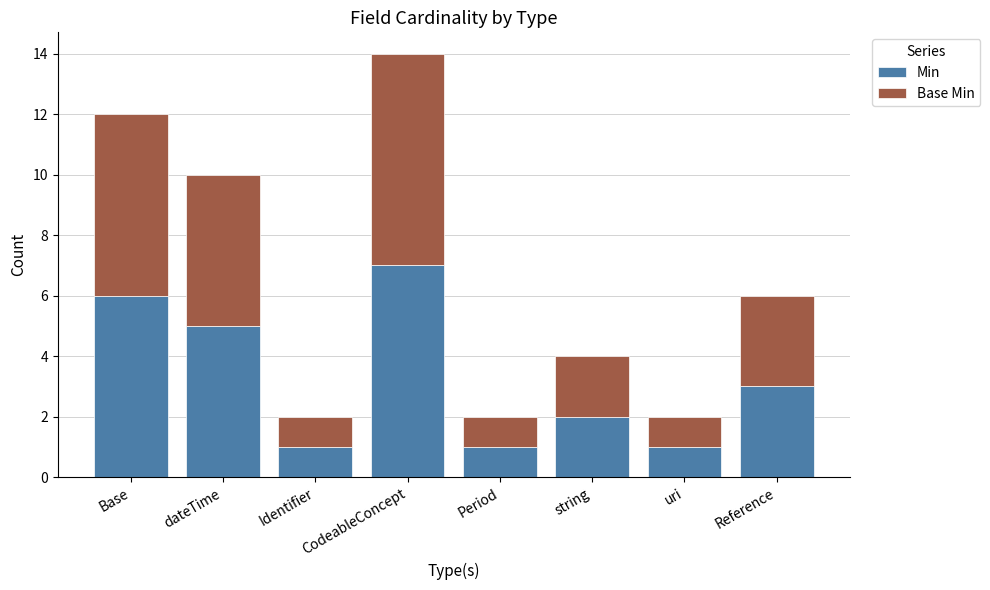

What is the difference between the Min values at Reference and uri?

2